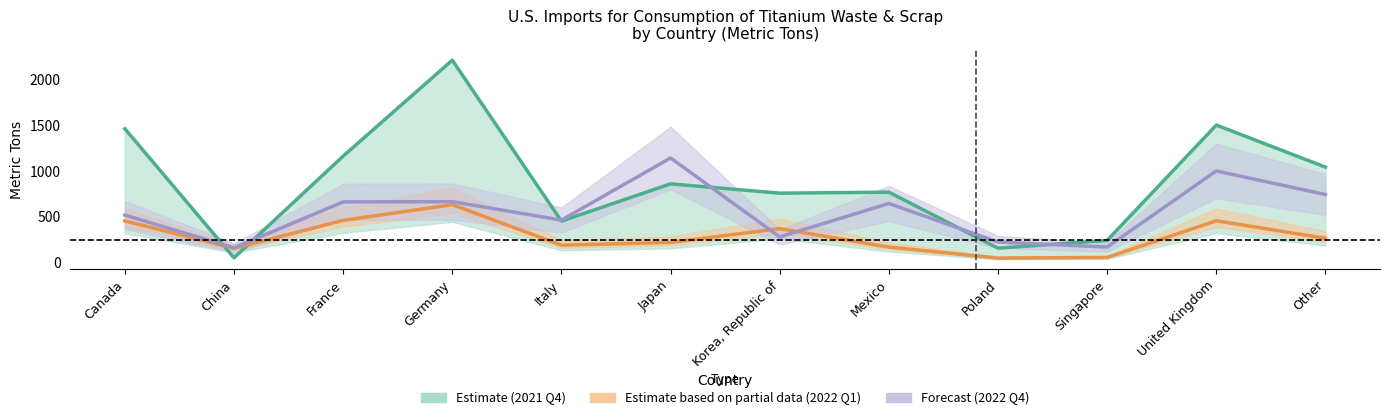

Is this an area chart (filled region under the line)?

No